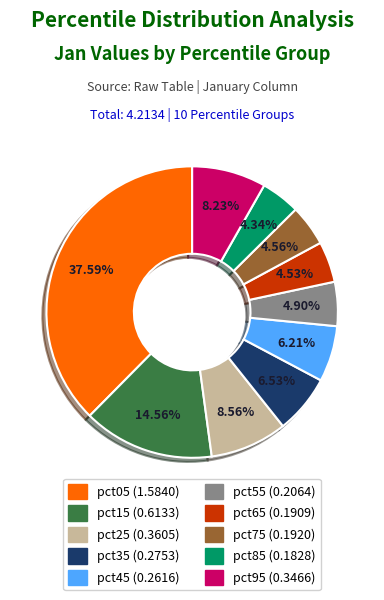

How many segments does this pie chart have?

10